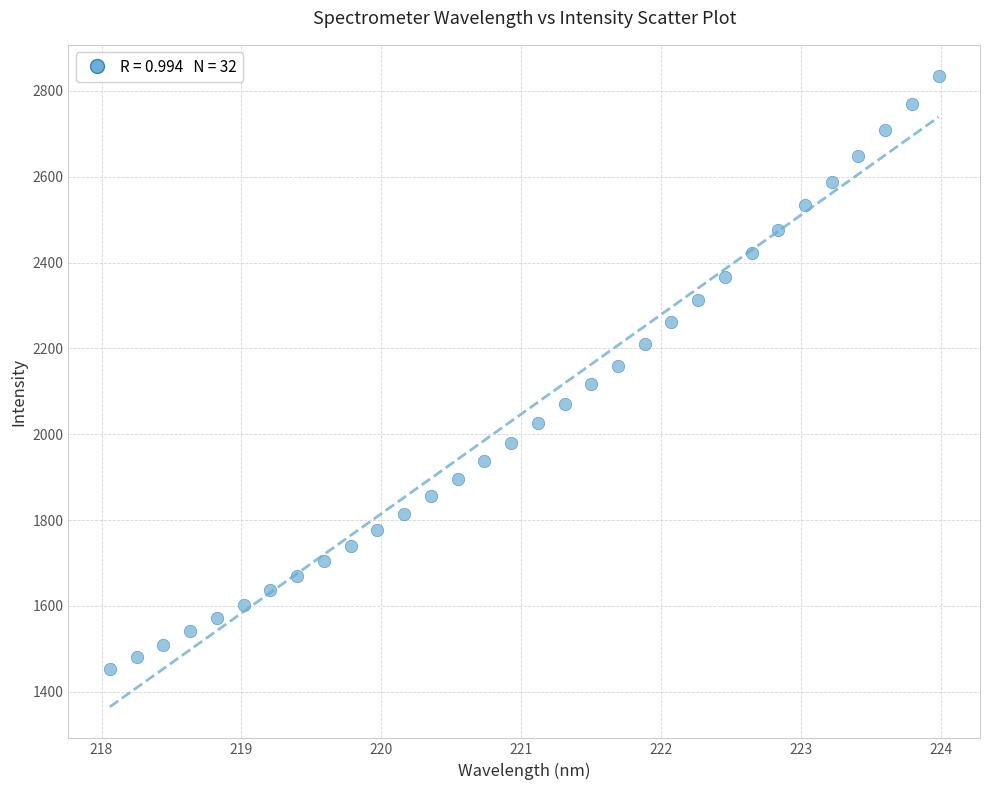

What is the range of Y values (max minus min)?

1379.6